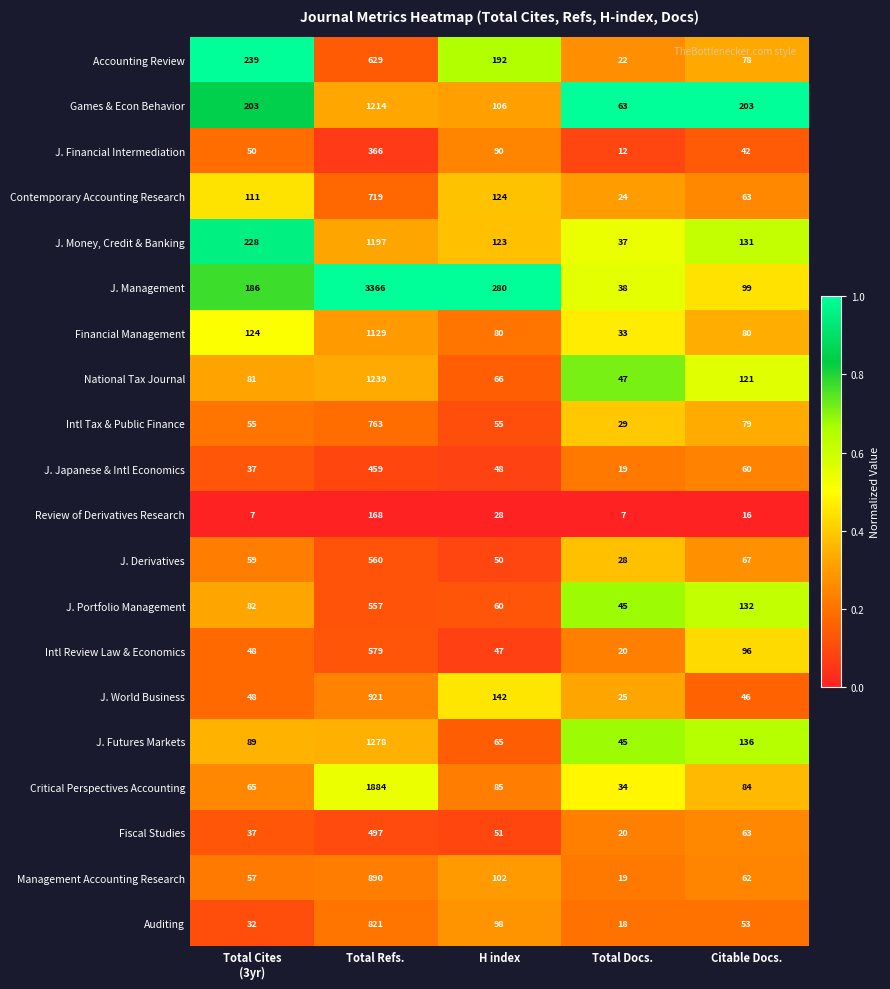

What is the smallest value displayed?

7